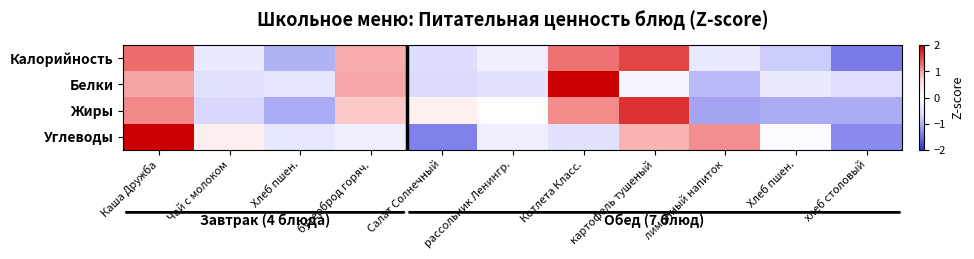

Reading right to left, extract all data points from this chart.

Калорийность: хлеб столовый=-1.4	Хлеб пшен.=-0.8	лимонный напиток=-0.4	картофель тушеный=1.5	Котлета Класс.=1.3	рассольник Ленингр.=-0.3	Салат Солнечный=-0.6	бутерброд горяч.=0.9	Хлеб пшен.=-1.0	Чай с молоком=-0.4	Каша Дружба=1.3
Белки: хлеб столовый=-0.6	Хлеб пшен.=-0.4	лимонный напиток=-0.9	картофель тушеный=-0.2	Котлета Класс.=2.5	рассольник Ленингр.=-0.5	Салат Солнечный=-0.7	бутерброд горяч.=1.0	Хлеб пшен.=-0.5	Чай с молоком=-0.6	Каша Дружба=1.0
Жиры: хлеб столовый=-1.0	Хлеб пшен.=-1.0	лимонный напиток=-1.1	картофель тушеный=1.7	Котлета Класс.=1.1	рассольник Ленингр.=-0.0	Салат Солнечный=0.3	бутерброд горяч.=0.8	Хлеб пшен.=-1.1	Чай с молоком=-0.7	Каша Дружба=1.1
Углеводы: хлеб столовый=-1.3	Хлеб пшен.=-0.1	лимонный напиток=1.1	картофель тушеный=0.9	Котлета Класс.=-0.5	рассольник Ленингр.=-0.3	Салат Солнечный=-1.4	бутерброд горяч.=-0.3	Хлеб пшен.=-0.5	Чай с молоком=0.3	Каша Дружба=2.1